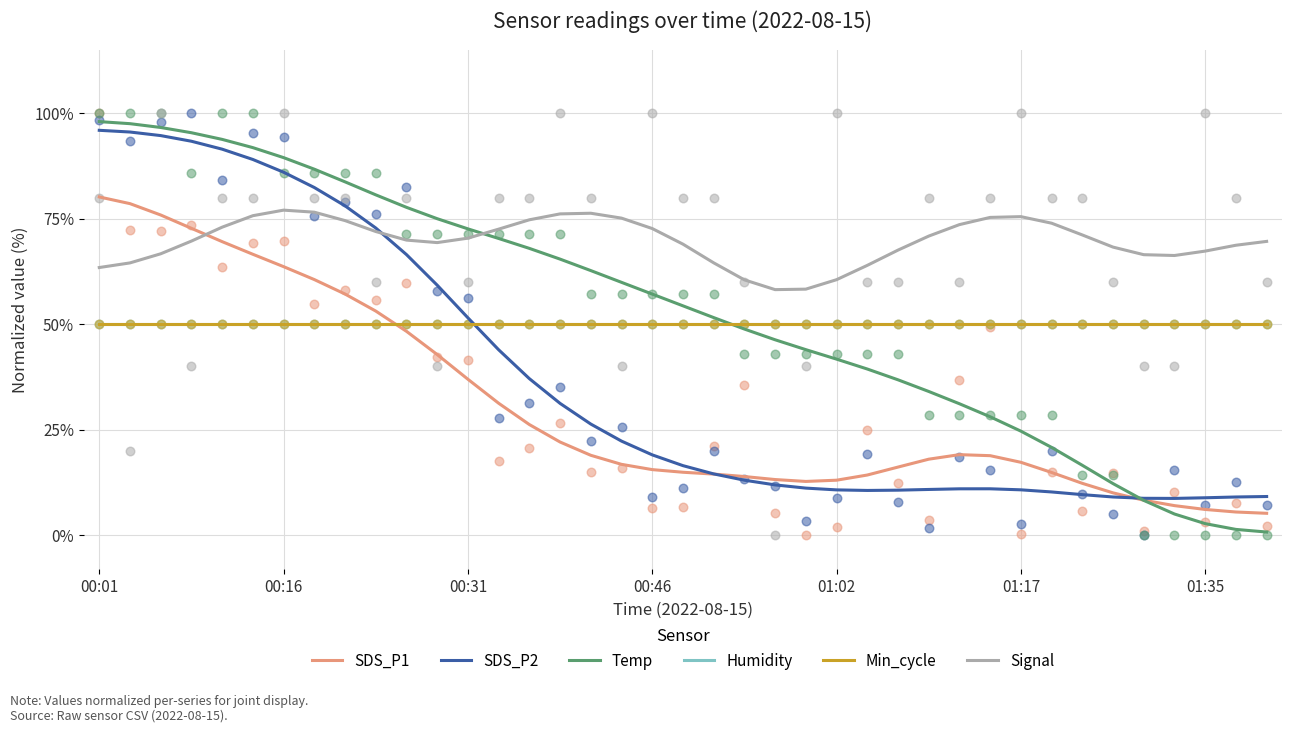

Which series contains the highest Y value?

Temp